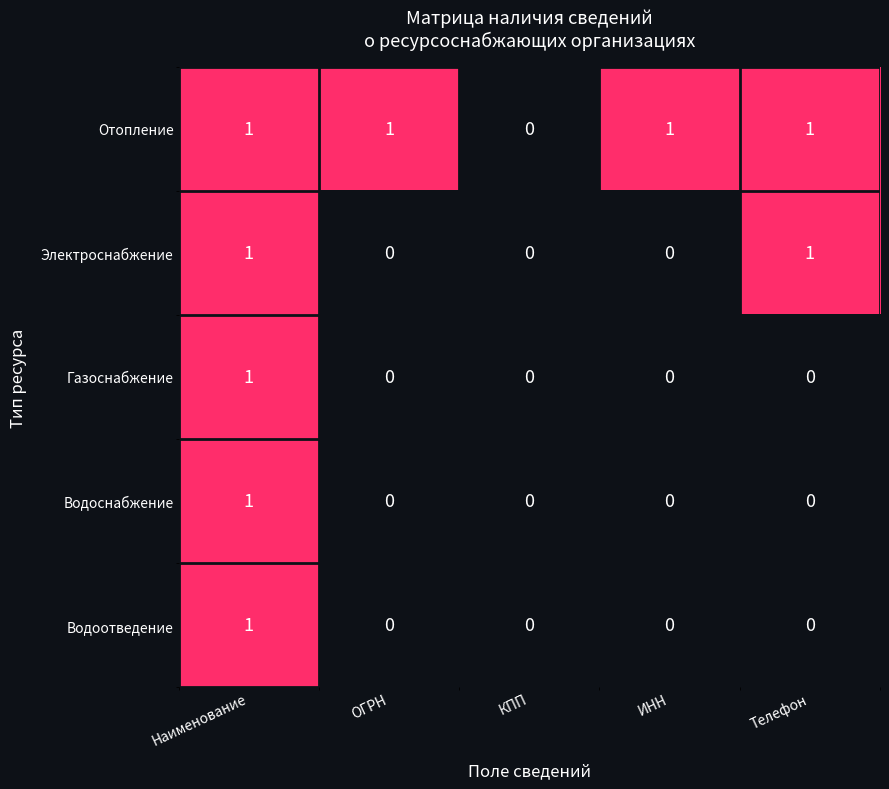

Which series changed the most between КПП and ИНН?

Отопление